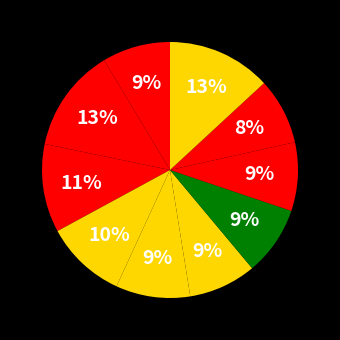

Is there any slice that represents more than half of the pie?

No